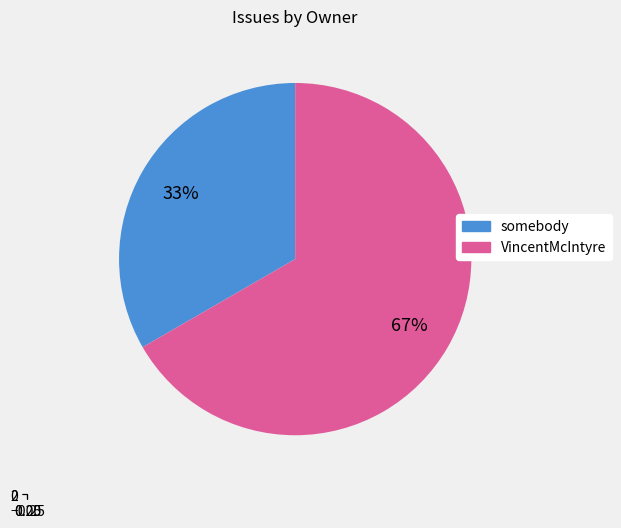

How many slices are in this pie chart?

2